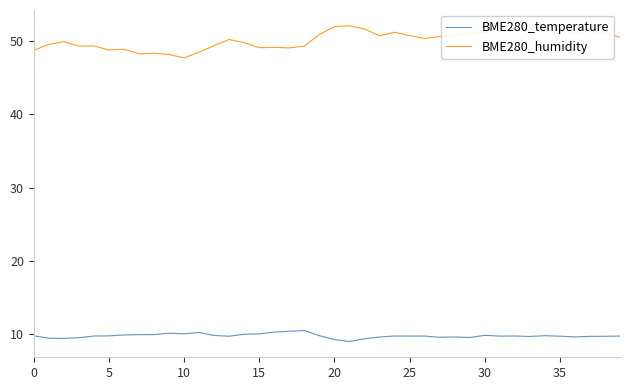

What is the difference between the maximum and minimum values in the BME280_temperature series?

1.5